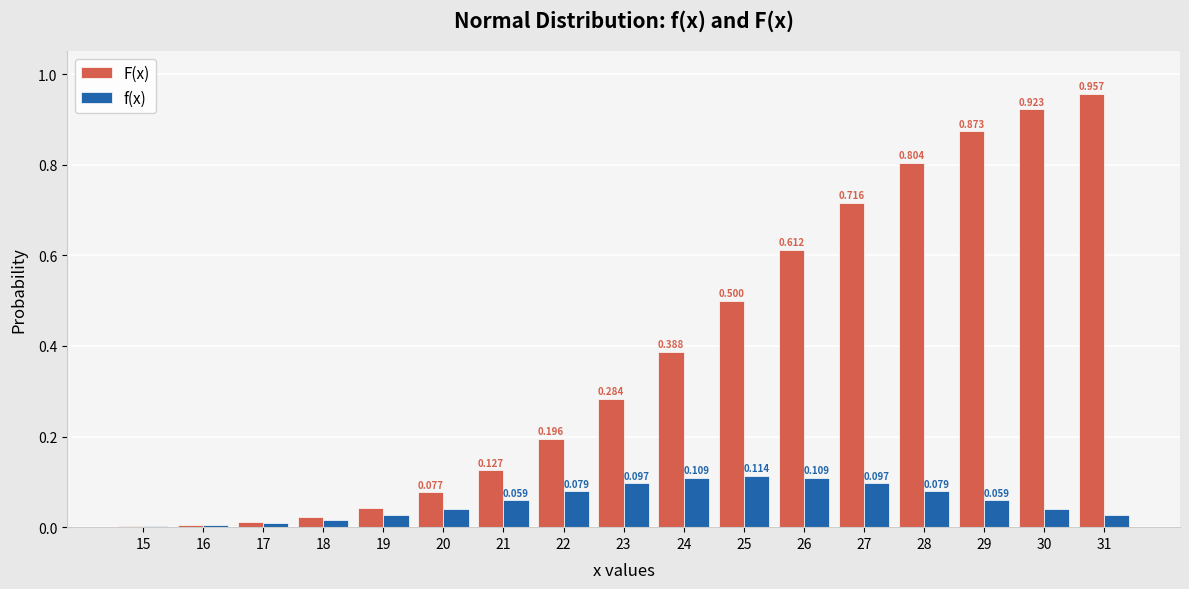

Is the value of F(x) at 24 greater than the value of f(x) at 22?

Yes